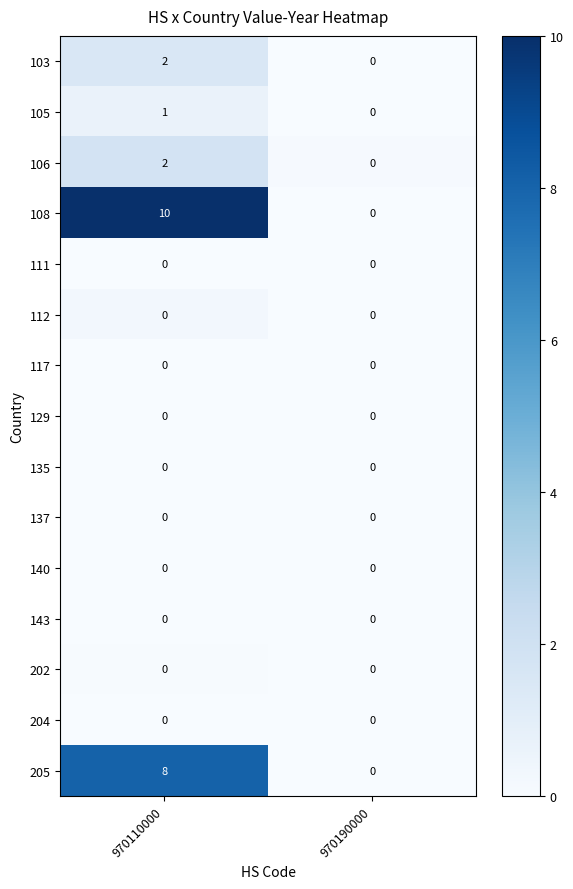

How many values in 108 are above zero?

1